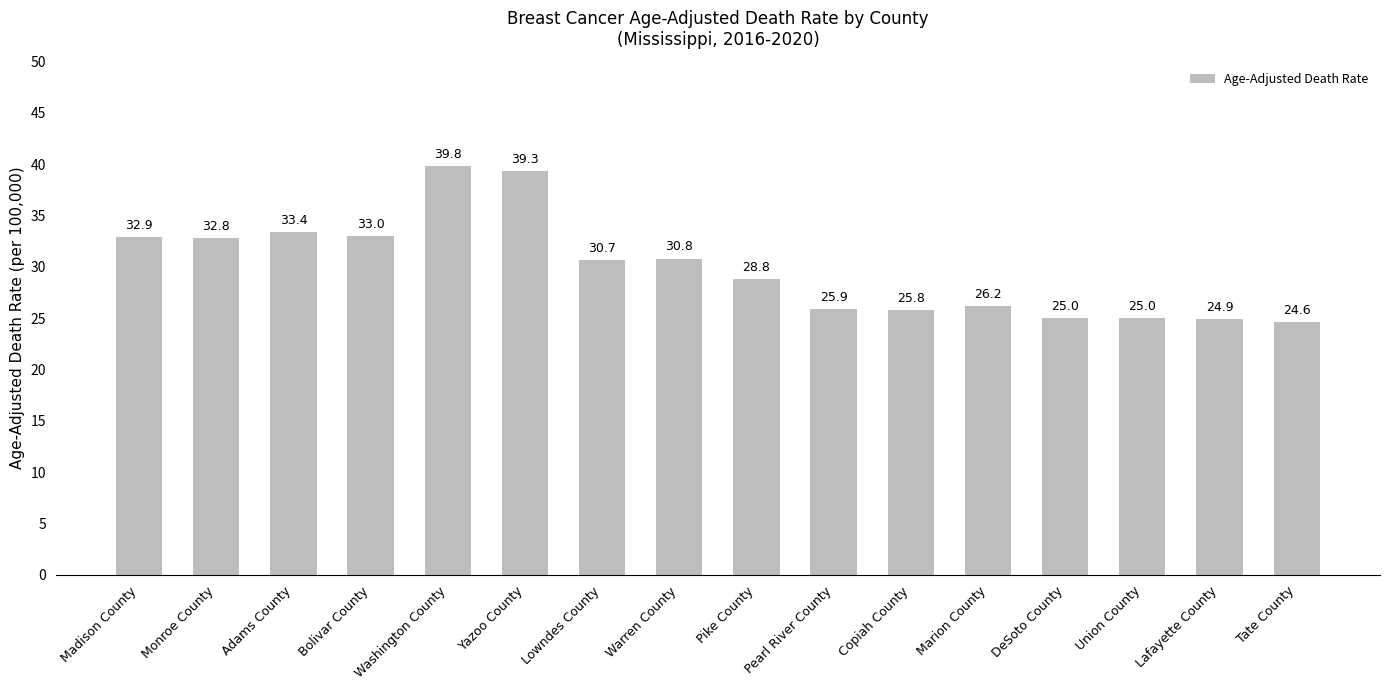

How many data points are less than 30?

8